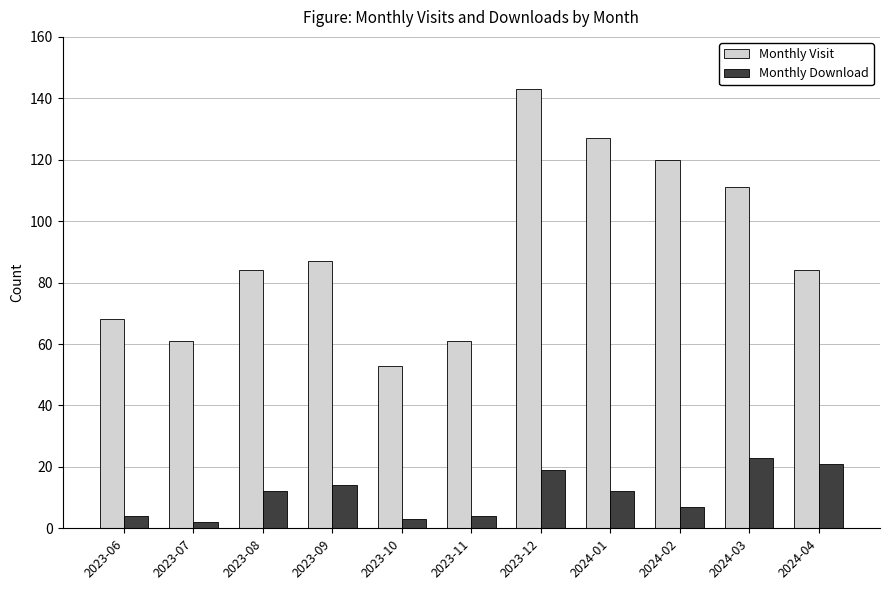

What is the difference between the highest and lowest values at 2024-02?

113